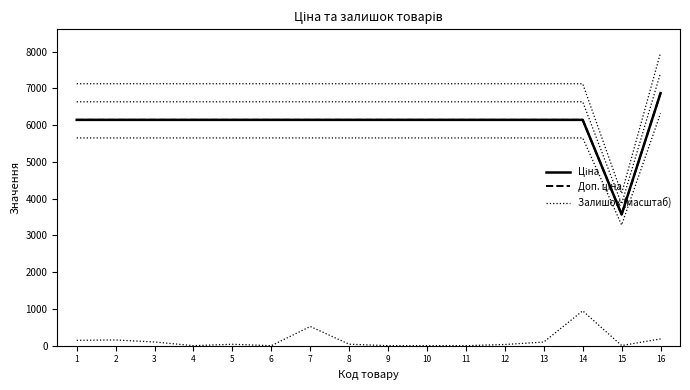

Reading left to right, transcribe all the data shown in this chart.

Ціна: 6143.2	6143.2	6143.2	6143.2	6143.2	6143.2	6143.2	6143.2	6143.2	6143.2	6143.2	6143.2	6143.2	6143.2	3569.6	6869.4
Доп. ціна: 6143.2	6143.2	6143.2	6143.2	6143.2	6143.2	6143.2	6143.2	6143.2	6143.2	6143.2	6143.2	6143.2	6143.2	3569.6	6869.4
Залишок (масштаб): 145.7	155.2	100.3	0.0	37.8	0.0	522.2	39.7	0.0	0.0	0.0	32.2	98.4	948.0	3.8	183.5